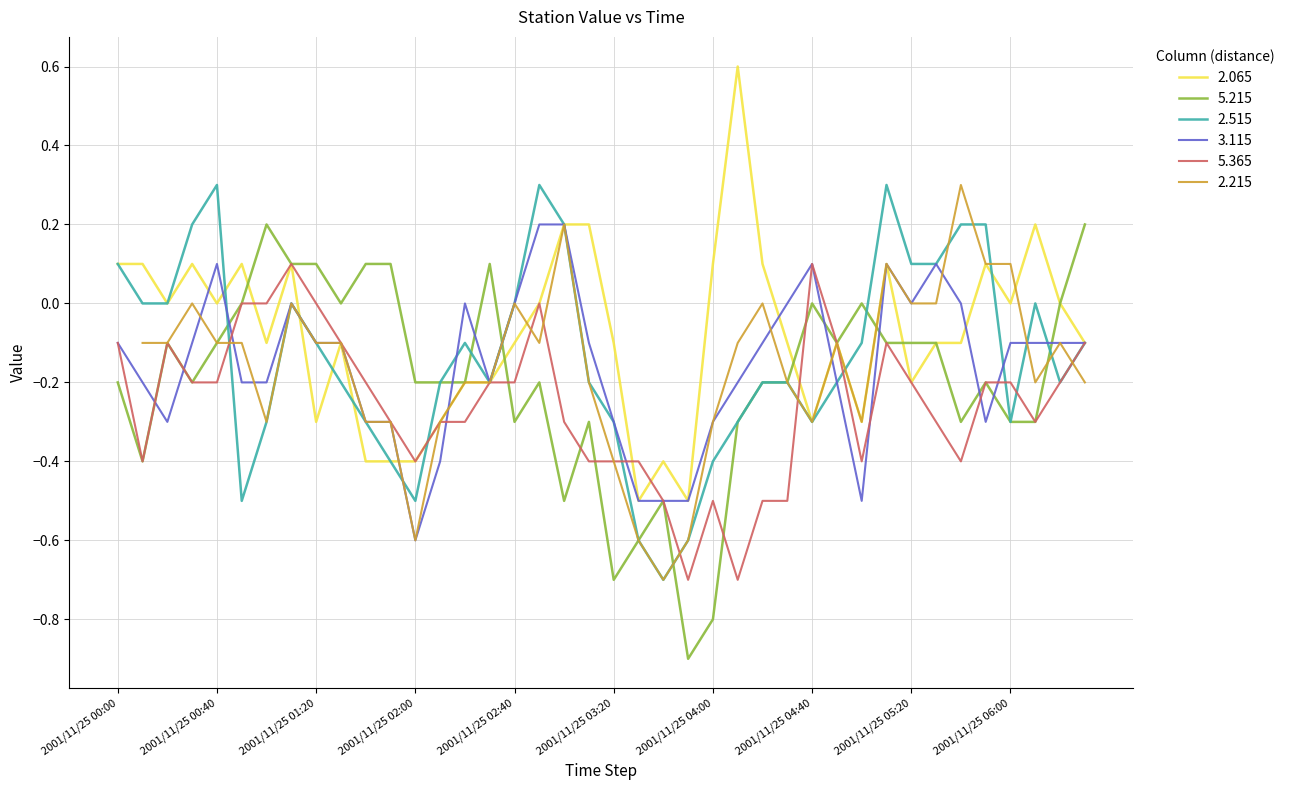

What is the smallest value displayed?

-0.9